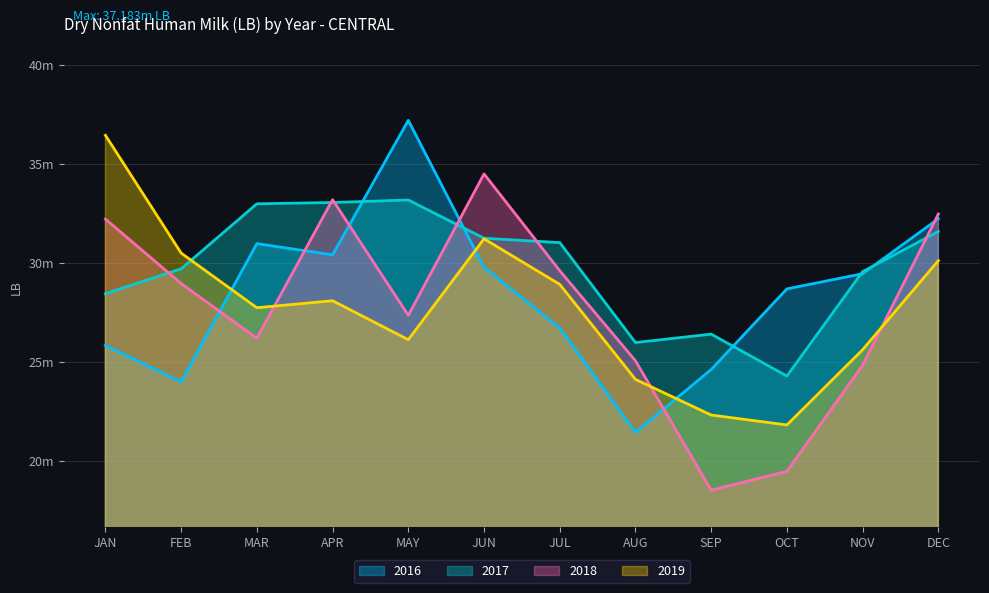

What is the difference between the second highest and minimum values in the 2019 series?

9400000